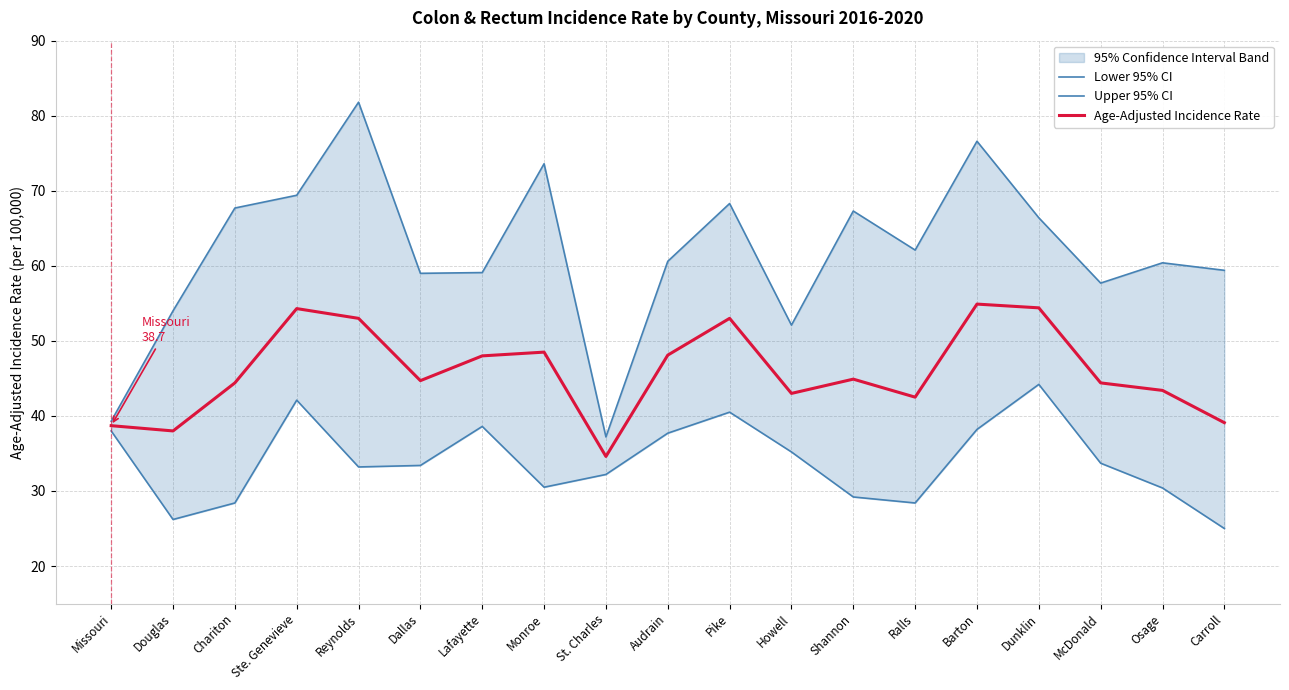

What is the average value of the Lower 95% CI series?

34.0